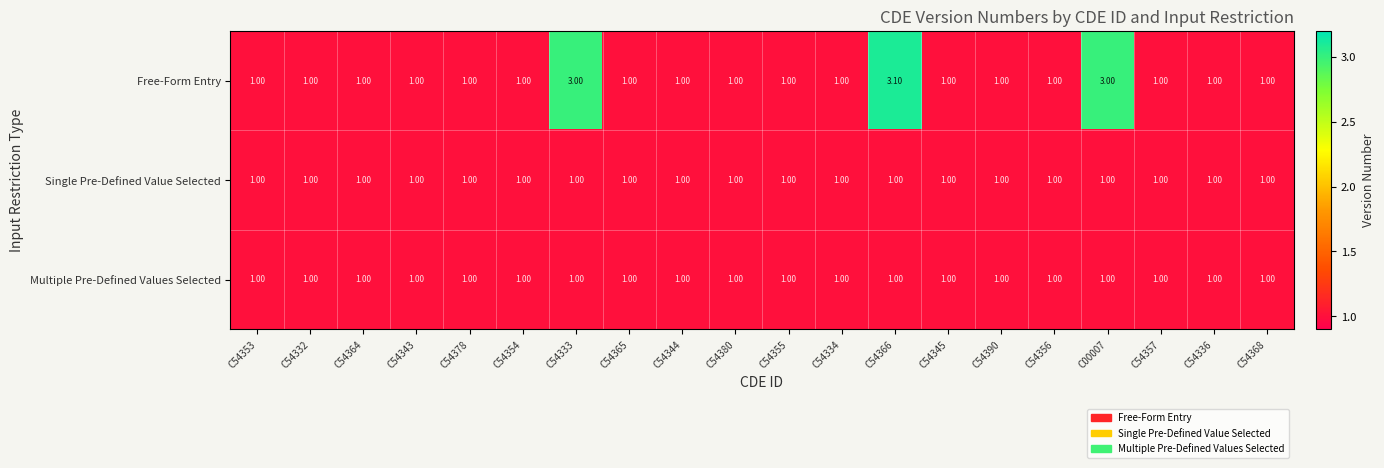

Which series has the widest spread of values?

Free-Form Entry